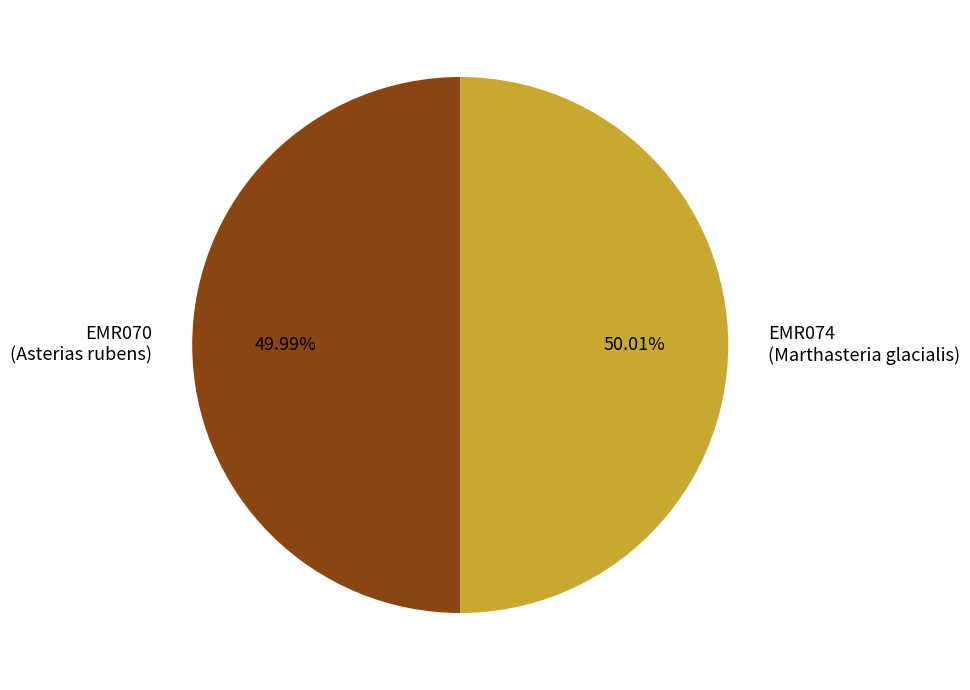

Approximately how many times larger is the value at EMR070 compared to EMR074?

1.0